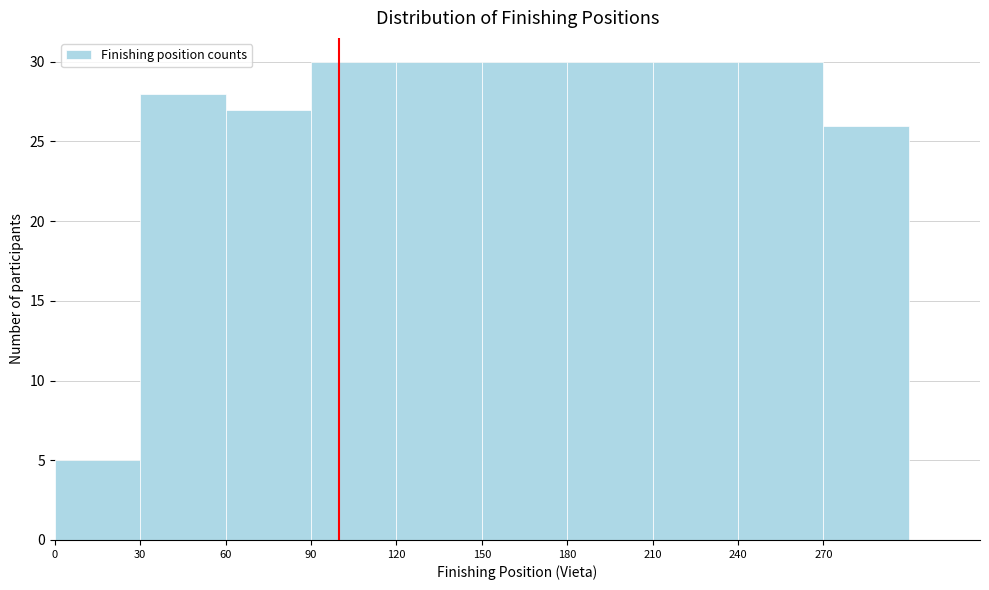

Reading left to right, list every bar in this chart as the range it spans on the x-axis followed by its height. The values are not printed on the chart, so give them approximately, as read against the axis.

0 to 30: 5
30 to 60: 28
60 to 90: 27
90 to 120: 30
120 to 150: 30
150 to 180: 30
180 to 210: 30
210 to 240: 30
240 to 270: 30
270 to 300: 26